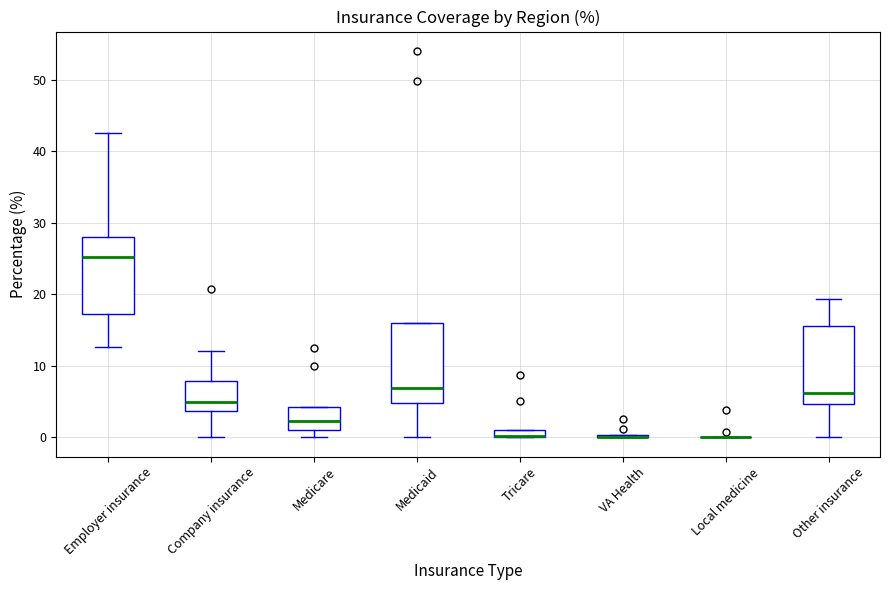

Where is the lower edge of the box for Company insurance on the y-axis? The values are not printed on the chart, so give them approximately, as read against the axis.

4